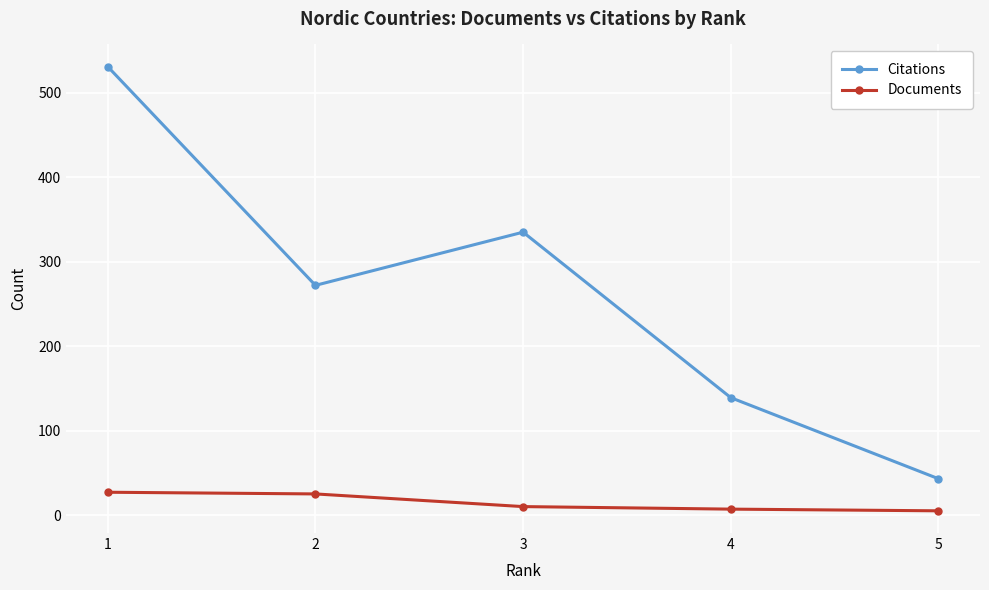

In Citations, how many points are higher than both neighbors (excluding endpoints)?

1